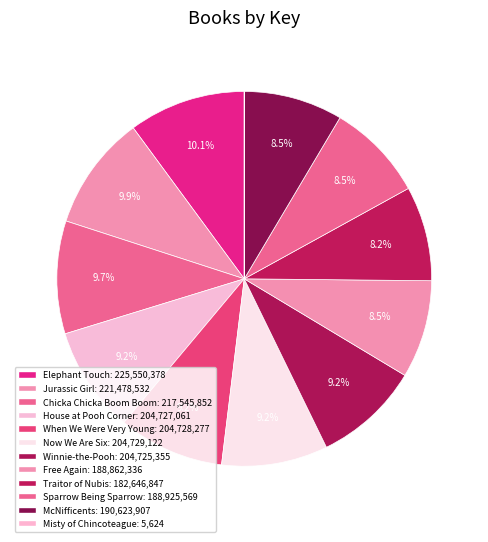

Which category has the biggest portion of the pie?

Elephant Touch